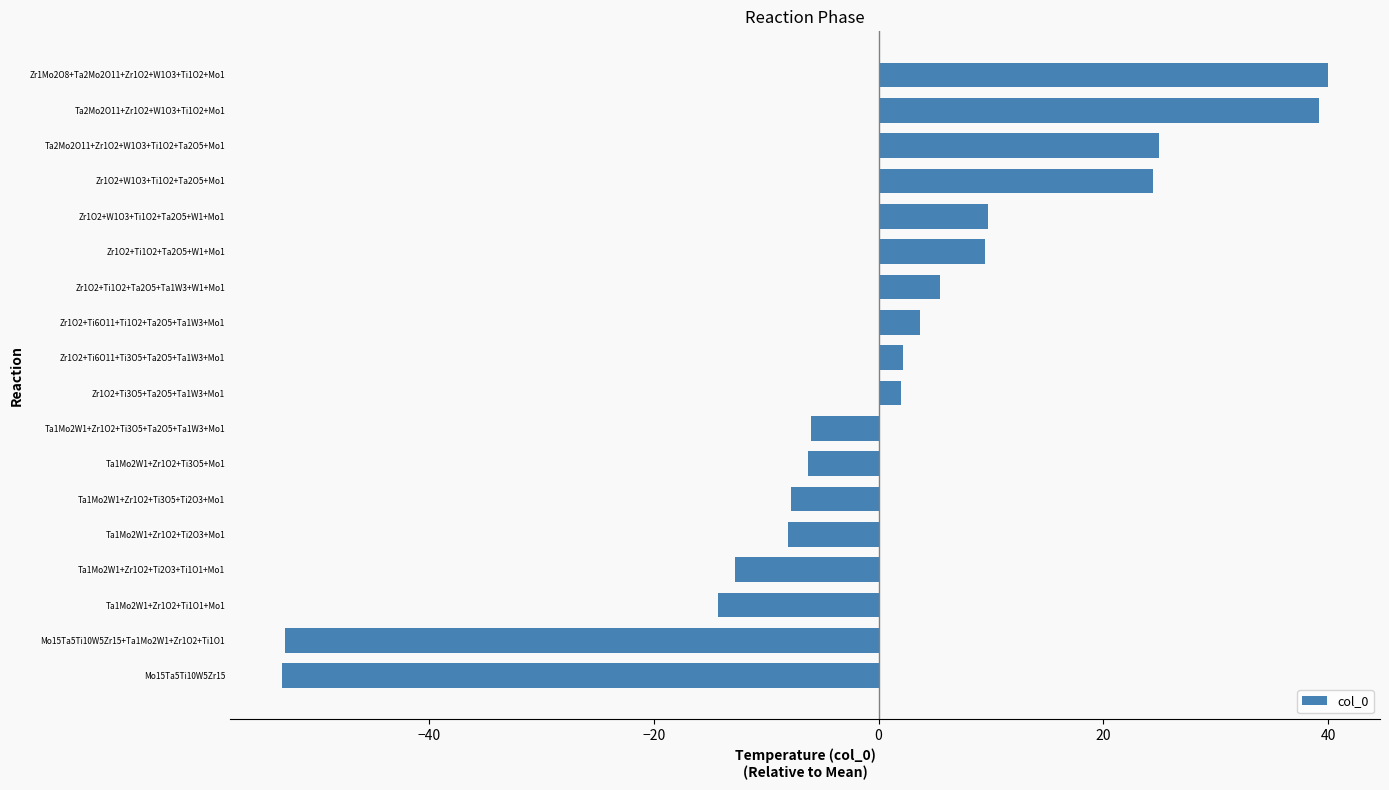

Which has a higher value, Ta2Mo2O11+Zr1O2+W1O3+Ti1O2+Mo1 or Zr1O2+W1O3+Ti1O2+Ta2O5+W1+Mo1?

Ta2Mo2O11+Zr1O2+W1O3+Ti1O2+Mo1